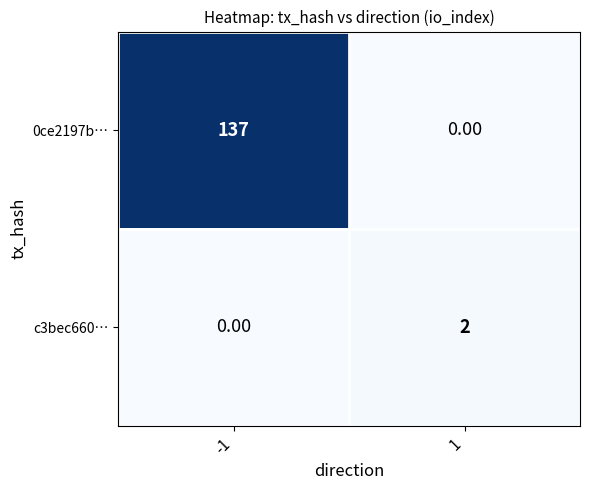

Rank the series by their average value, from lowest to highest.

c3bec660…, 0ce2197b…